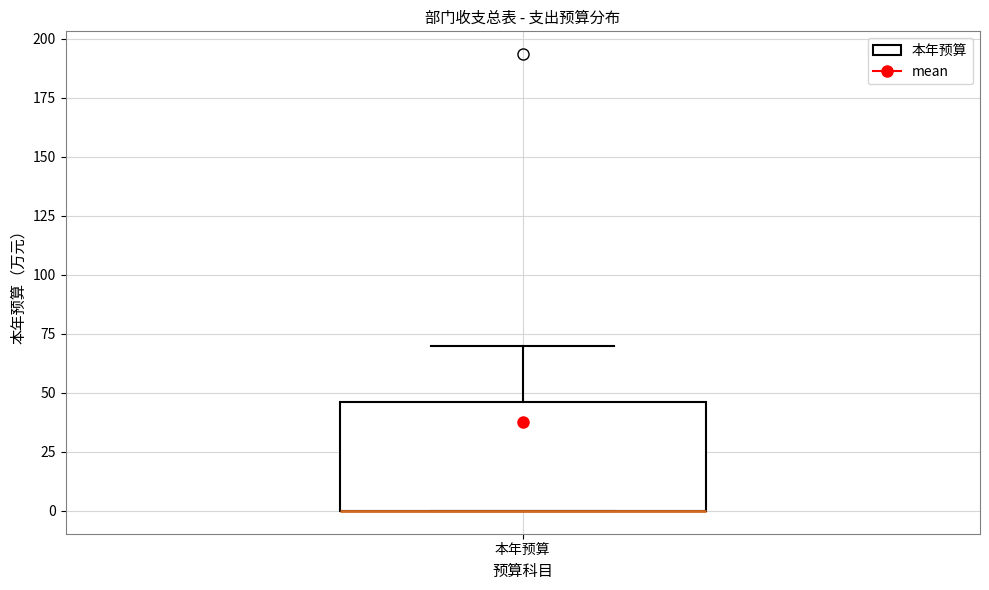

Where is the lower edge of the box for 本年预算 on the y-axis? The values are not printed on the chart, so give them approximately, as read against the axis.

0